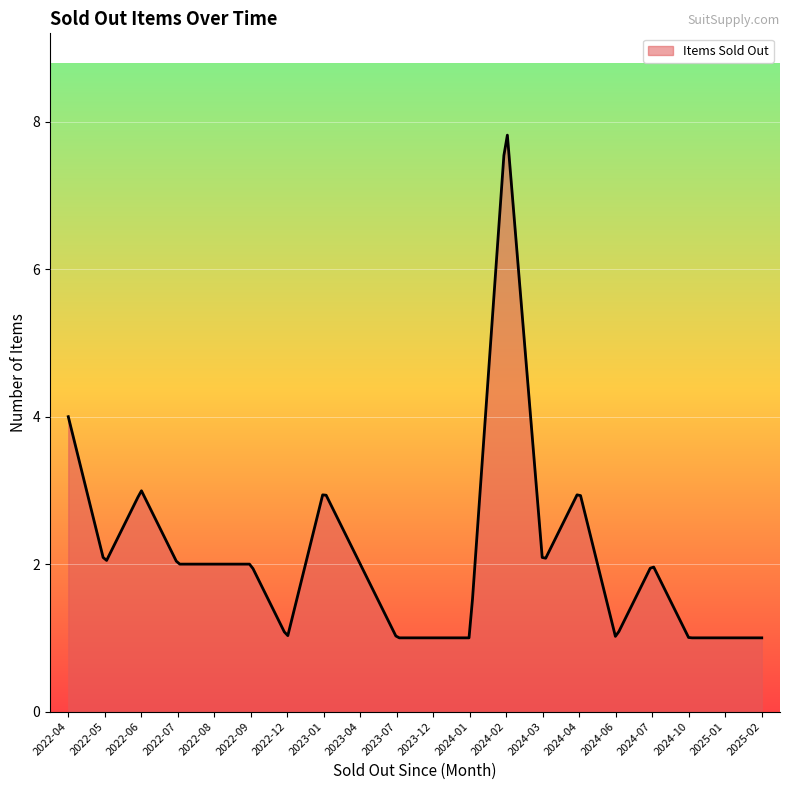

What is the minimum value shown in the chart?

1.0